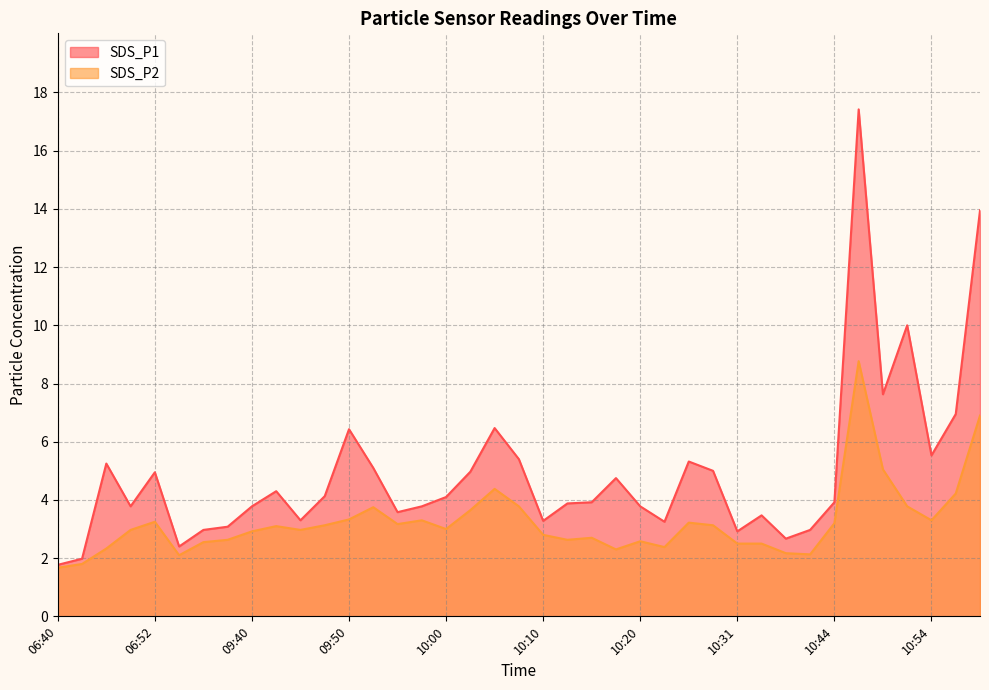

What is the sum of all SDS_P2 values?

126.0